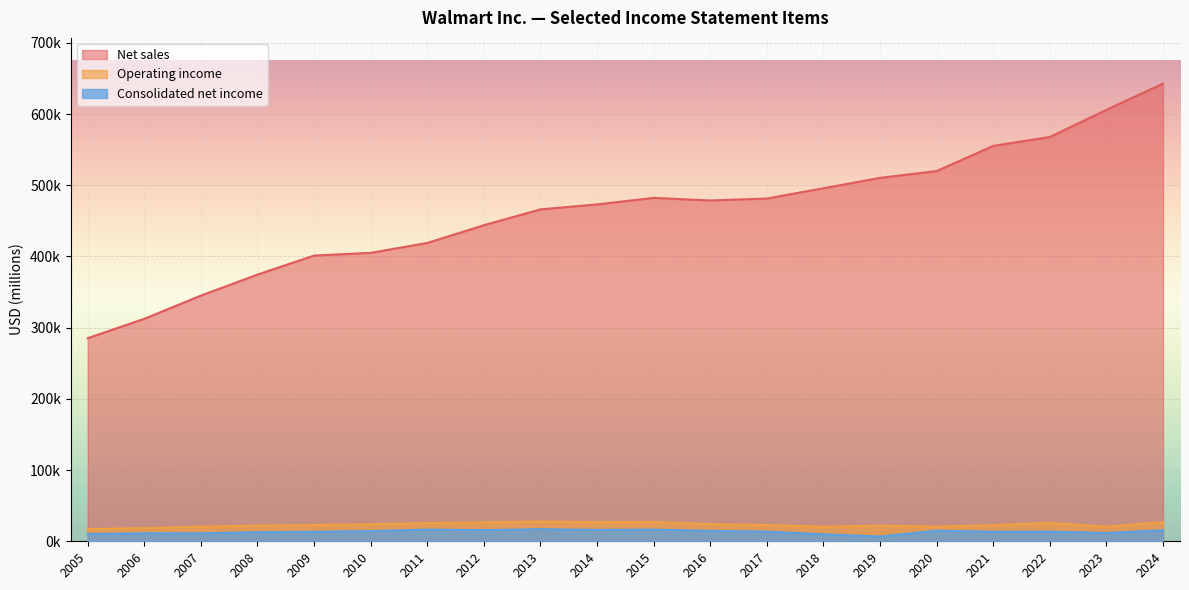

What is the minimum value shown in the chart?

6670